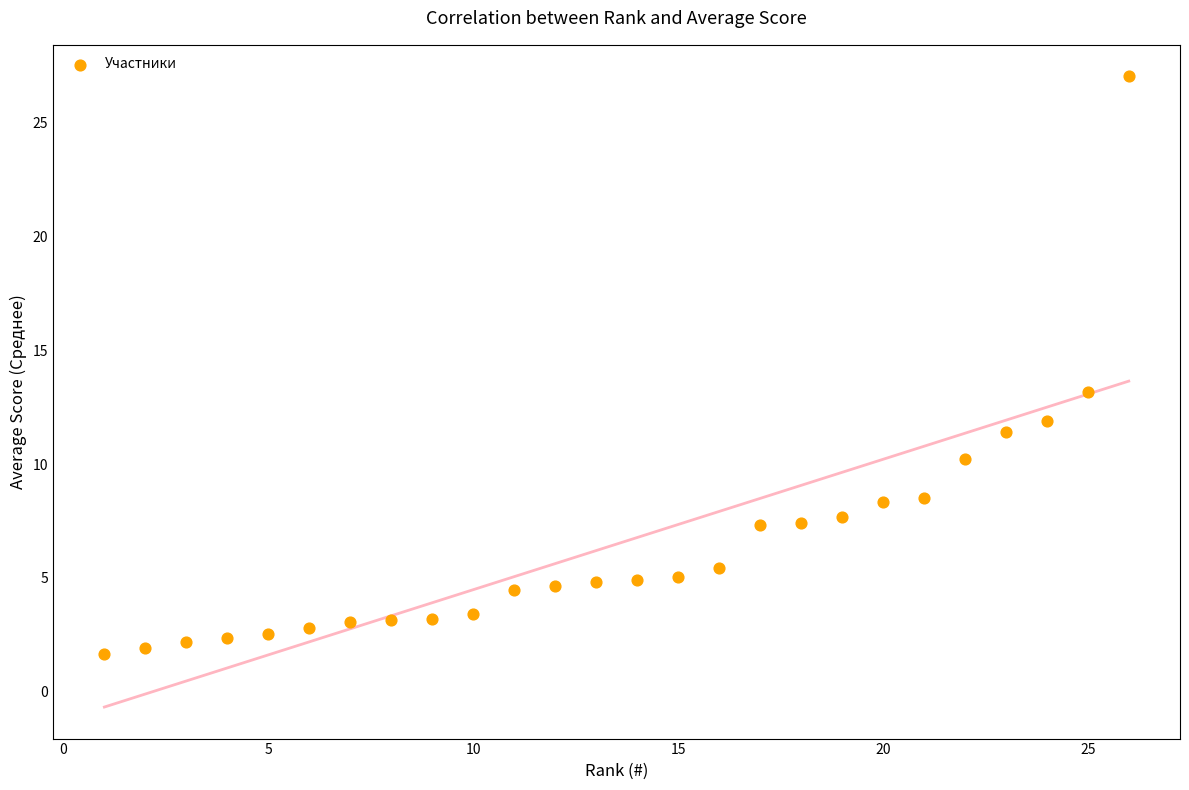

What Y value in the scatter plot is closest to 14?

13.2